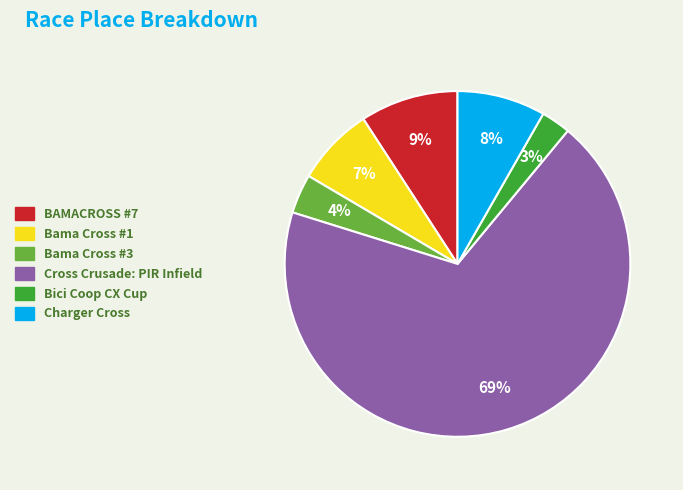

Count the number of slices in the pie.

6